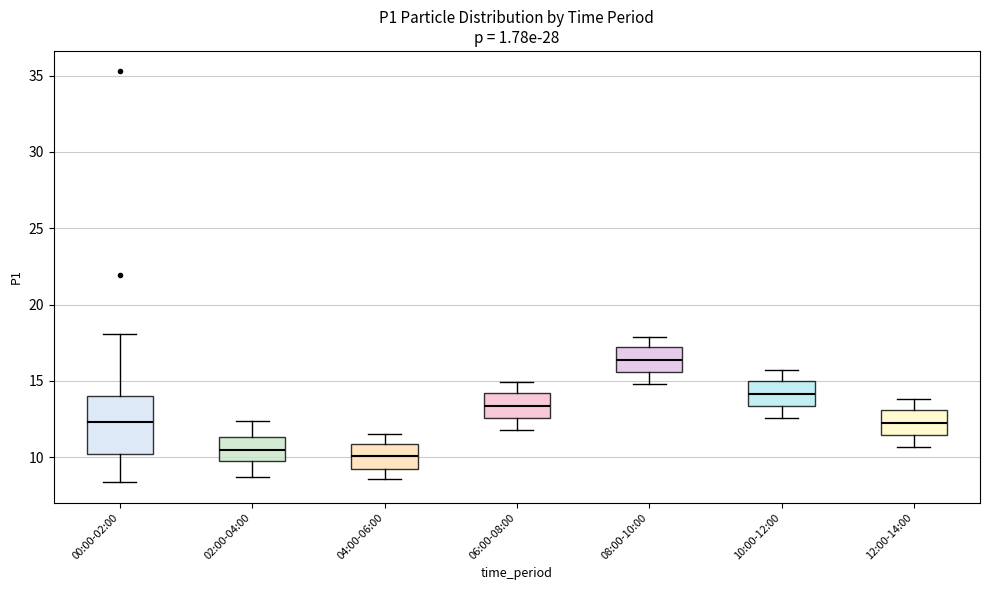

Which box has the highest median line?

08:00-10:00